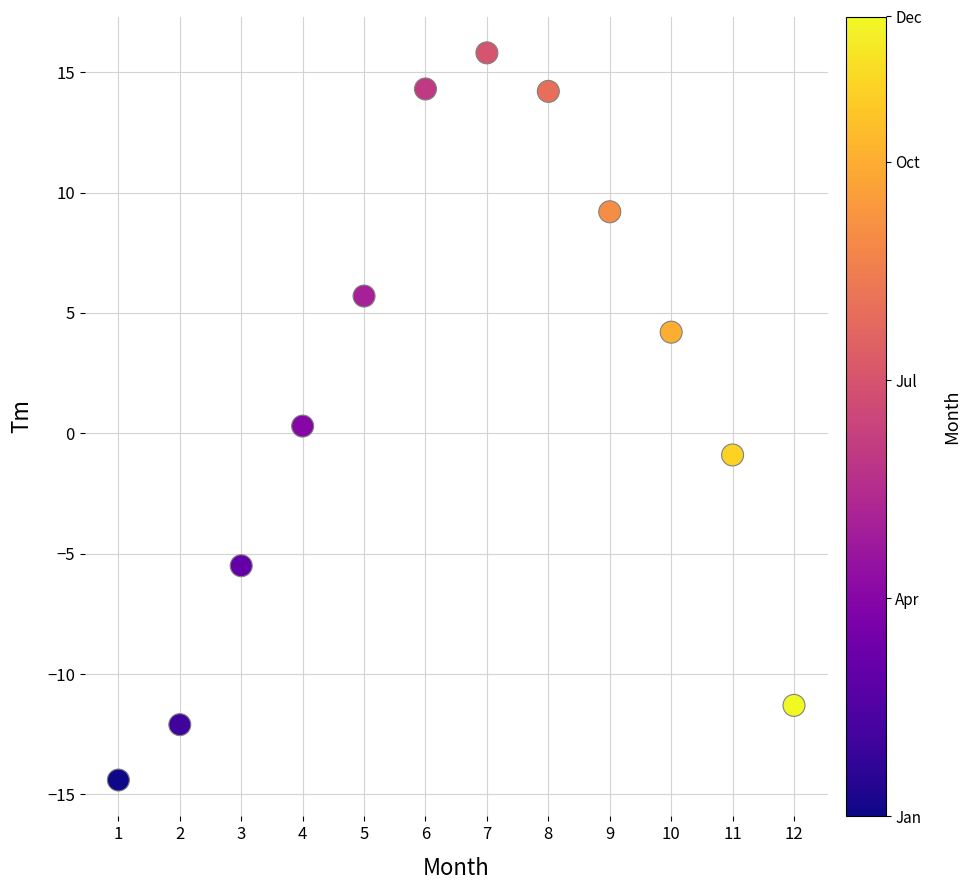

What is the average Y value?

1.6